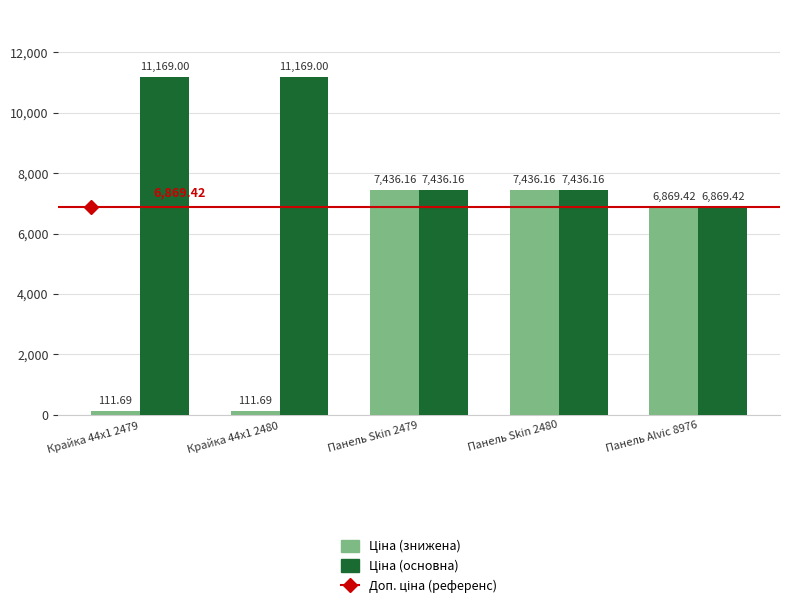

What is the total value across all series at Крайка 44x1 2480?

11280.7